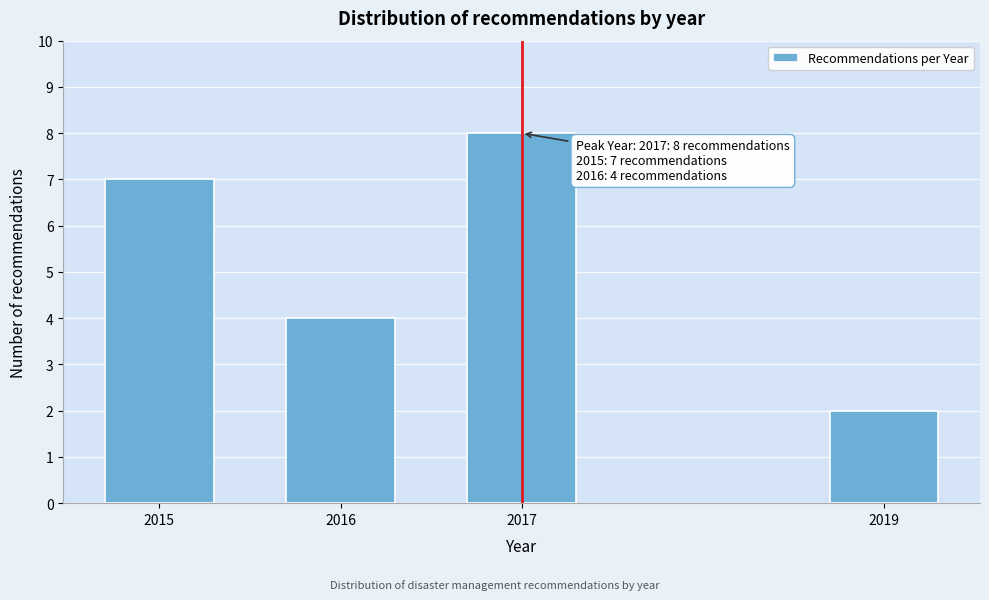

Reading left to right, extract all data points from this chart.

2015=7	2016=4	2017=8	2019=2